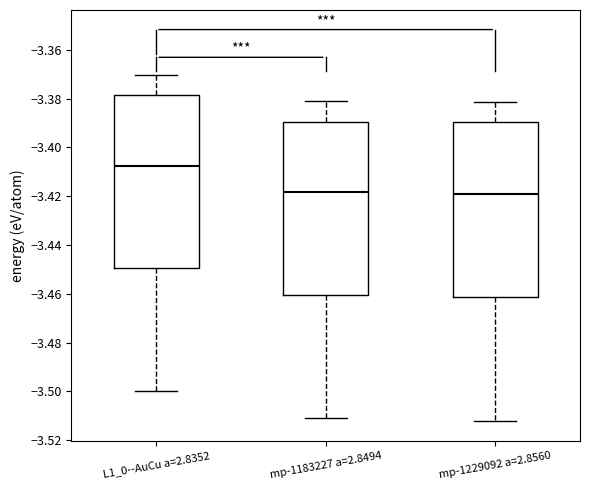

Which box has the highest median line?

L1_0--AuCu a=2.8352